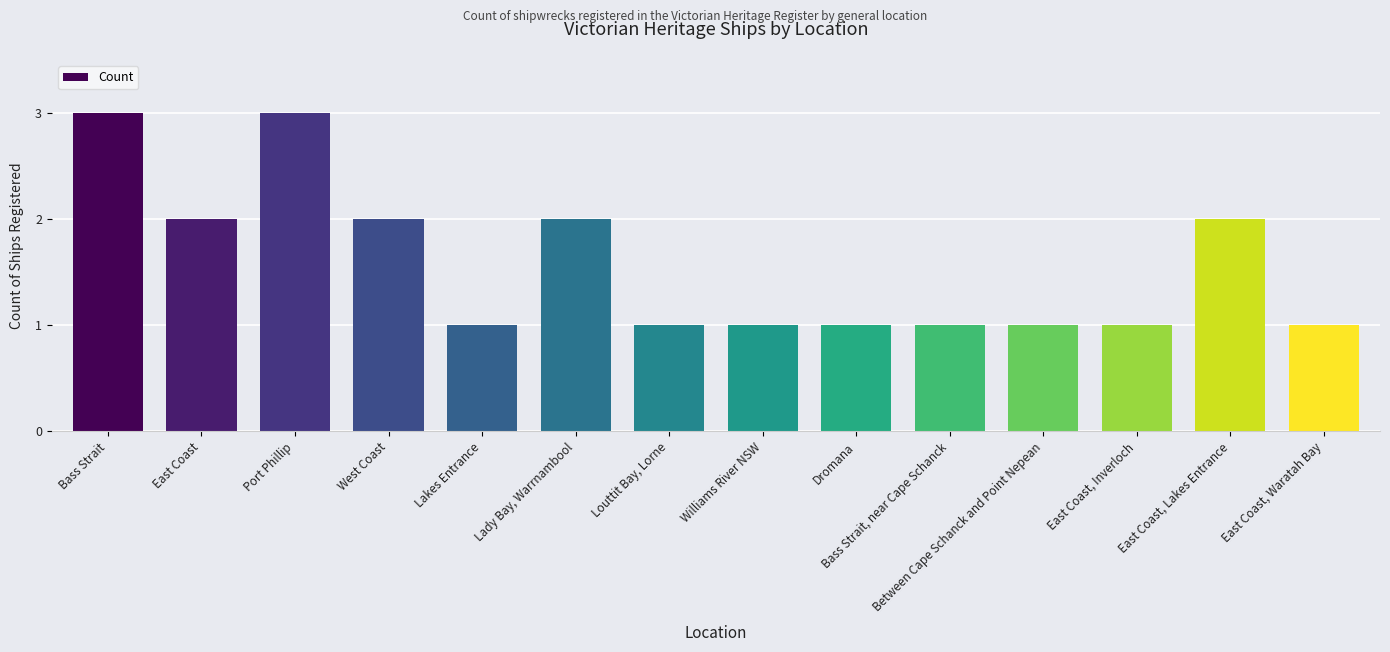

What position from the right is Williams River NSW?

7